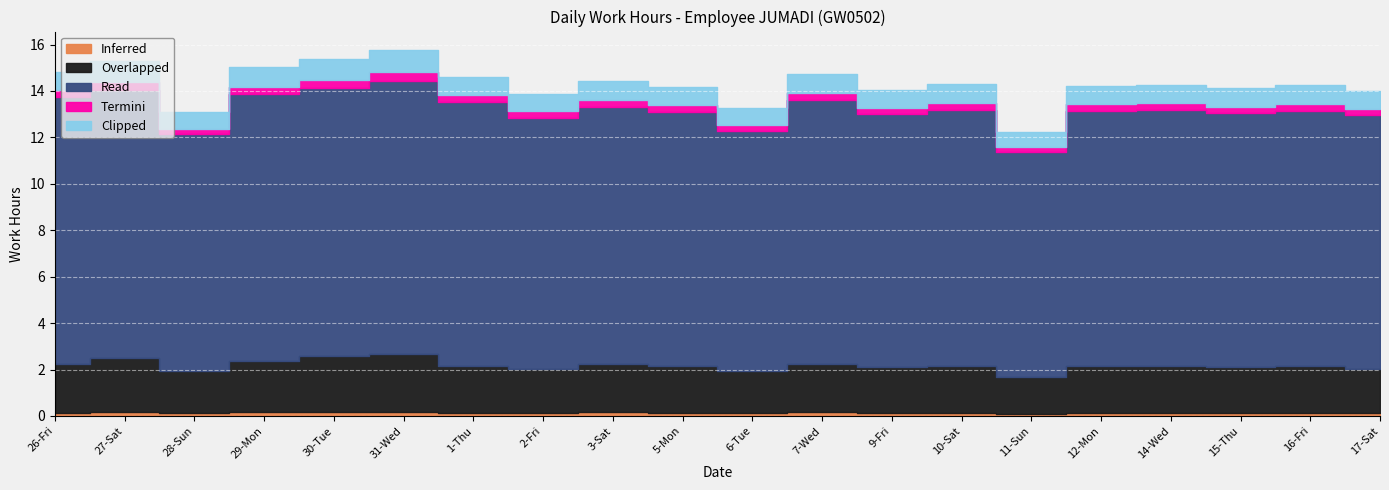

How many lines are shown in the chart?

5